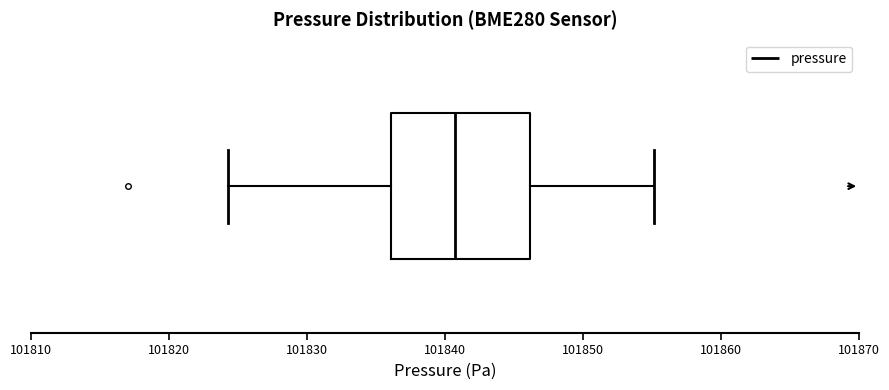

Where does the left whisker of the box end on the x-axis? The values are not printed on the chart, so give them approximately, as read against the axis.

101824